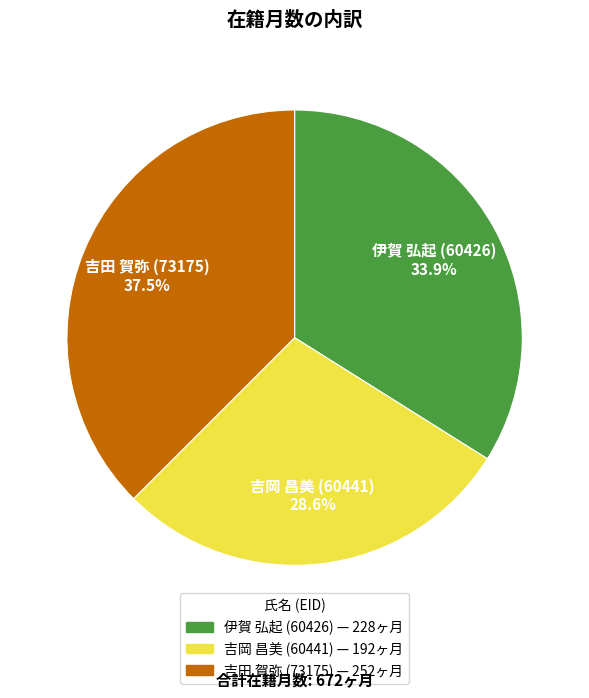

How much of the chart is everything except 吉田 賀弥 (73175) — 252ヶ月?

62.5%